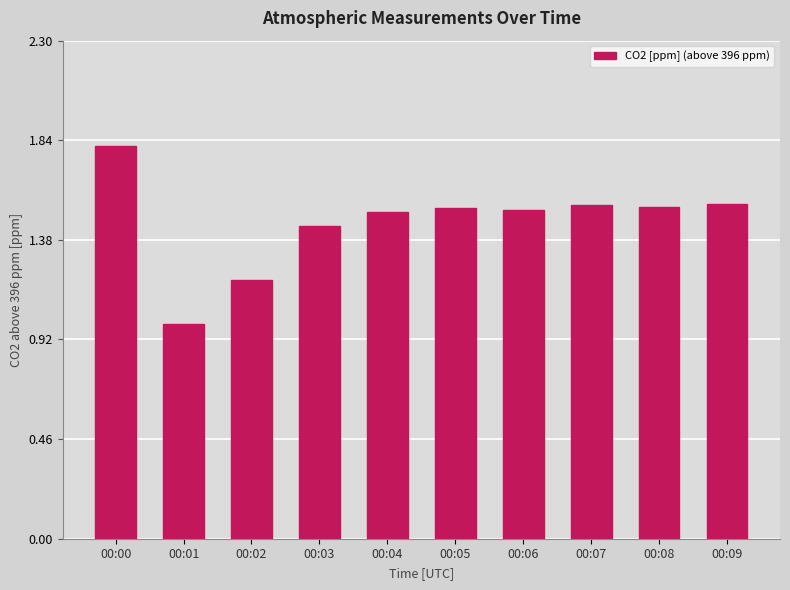

What is the change in value from 00:01 to 00:02?

+0.2